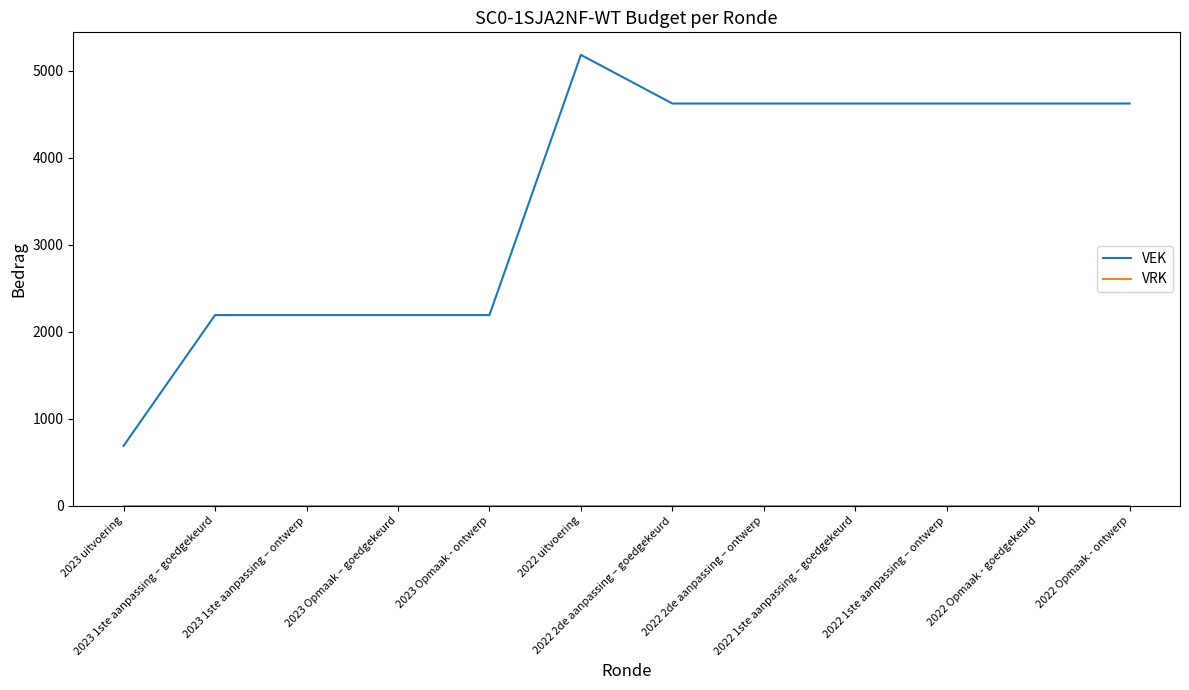

Which series has the largest range (max minus min)?

VEK